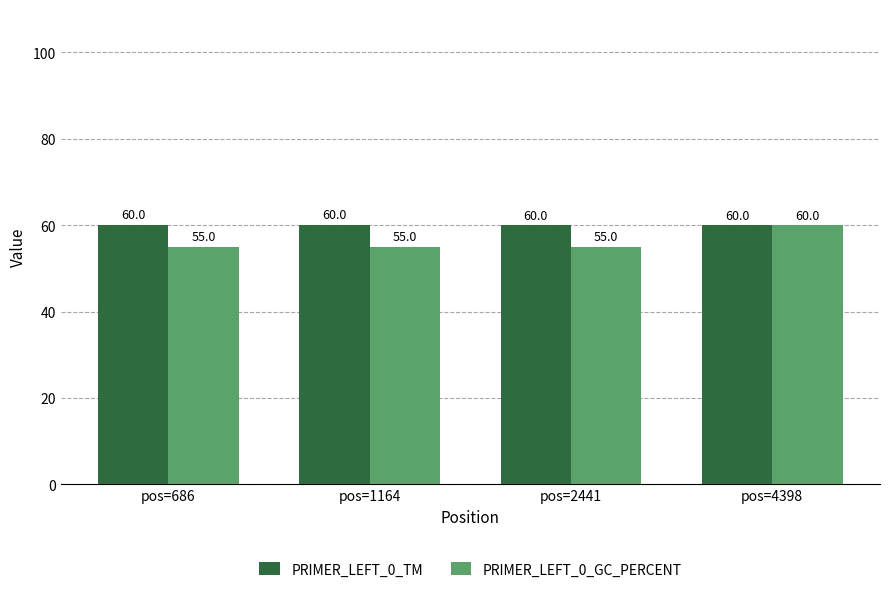

At pos=1164, list the series in order from largest to smallest.

PRIMER_LEFT_0_TM, PRIMER_LEFT_0_GC_PERCENT